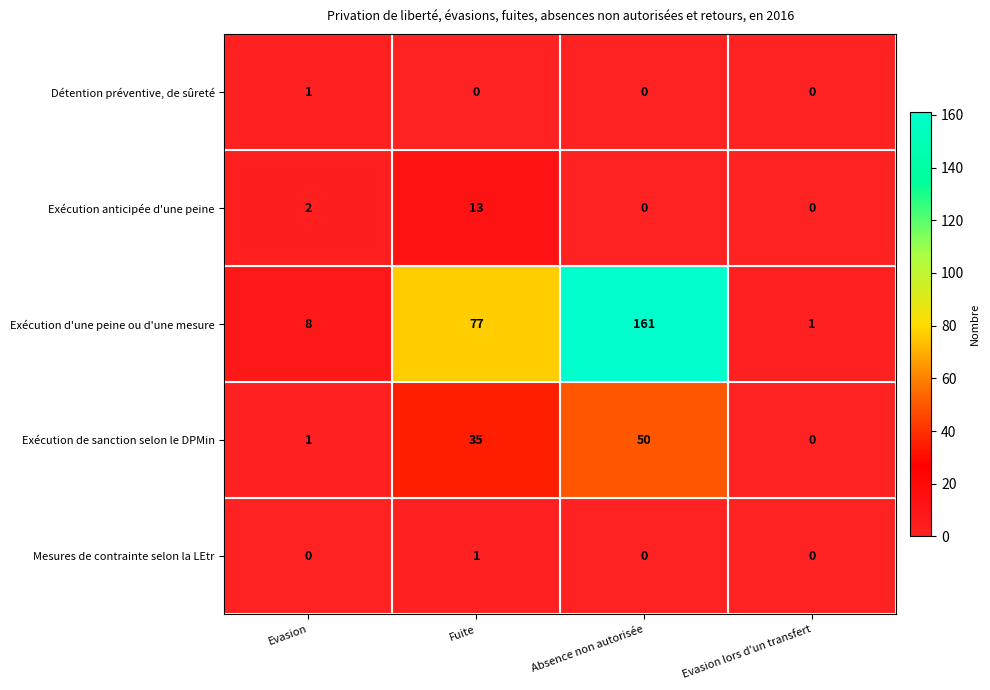

List the labels in order of Exécution de sanction selon le DPMin value, largest first.

Absence non autorisée, Fuite, Evasion, Evasion lors d'un transfert